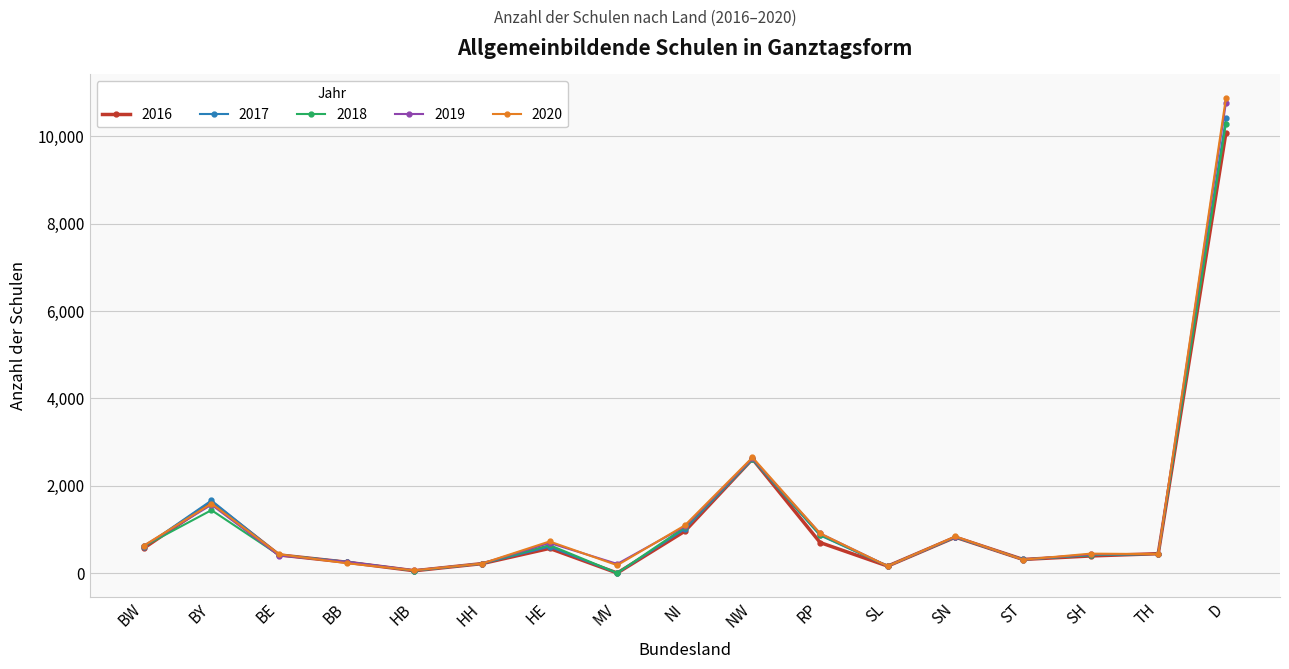

What are all the series names shown in the legend?

2016, 2017, 2018, 2019, 2020